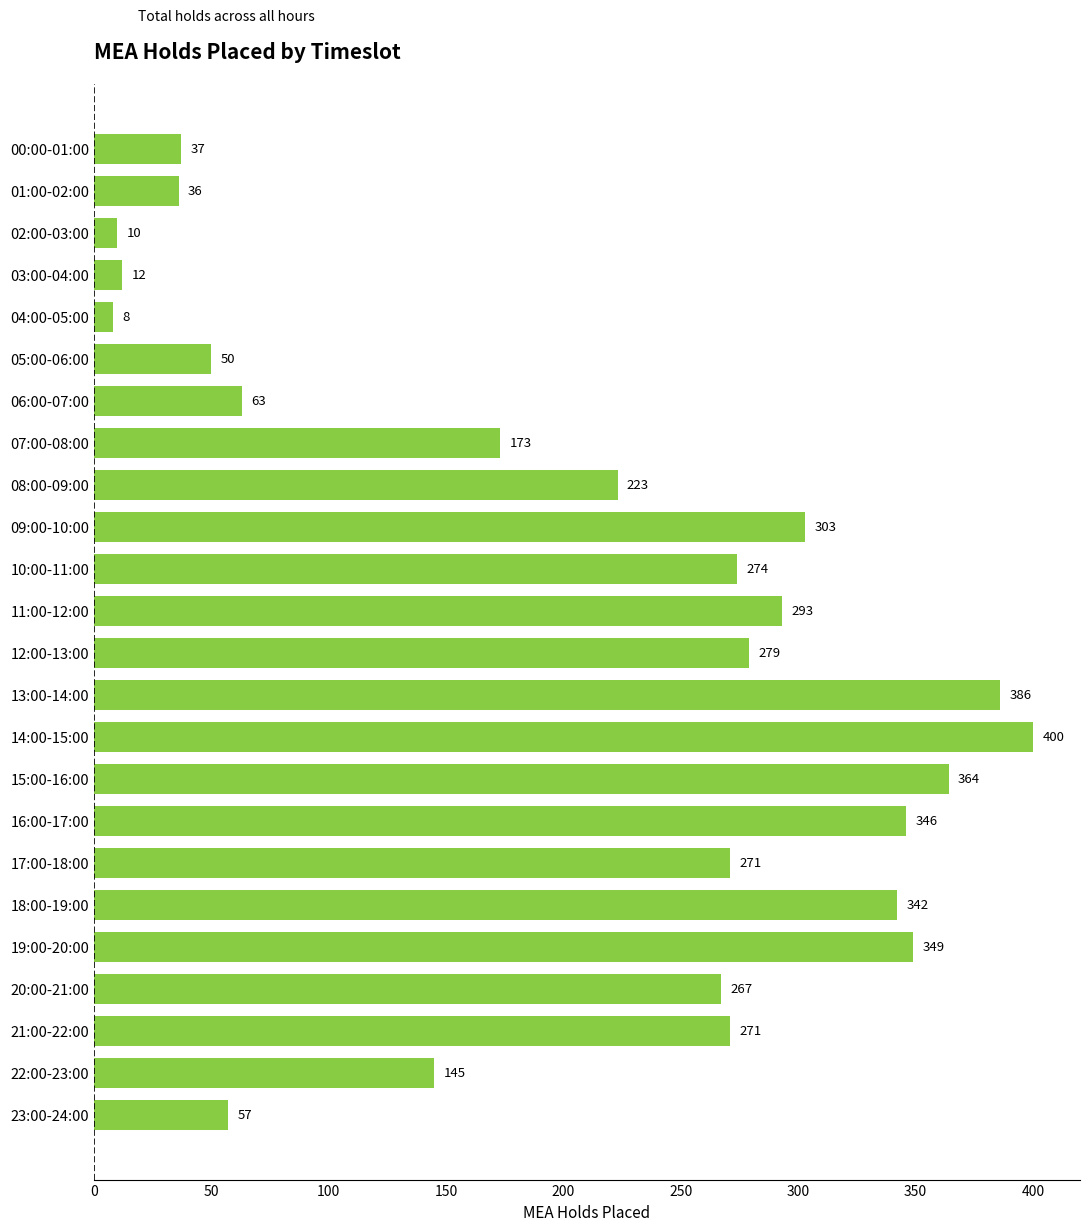

At which category does the chart reach its peak across all series?

14:00-15:00